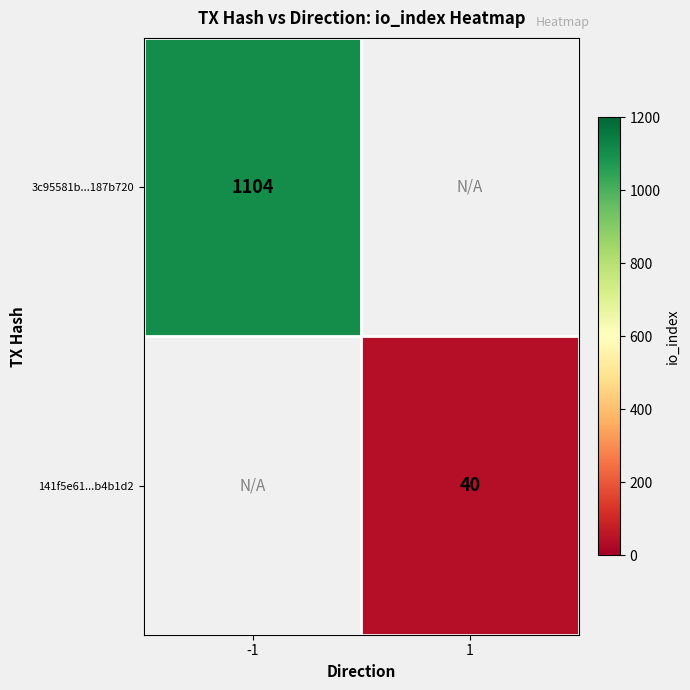

At how many categories does at least one series exceed 493?

1